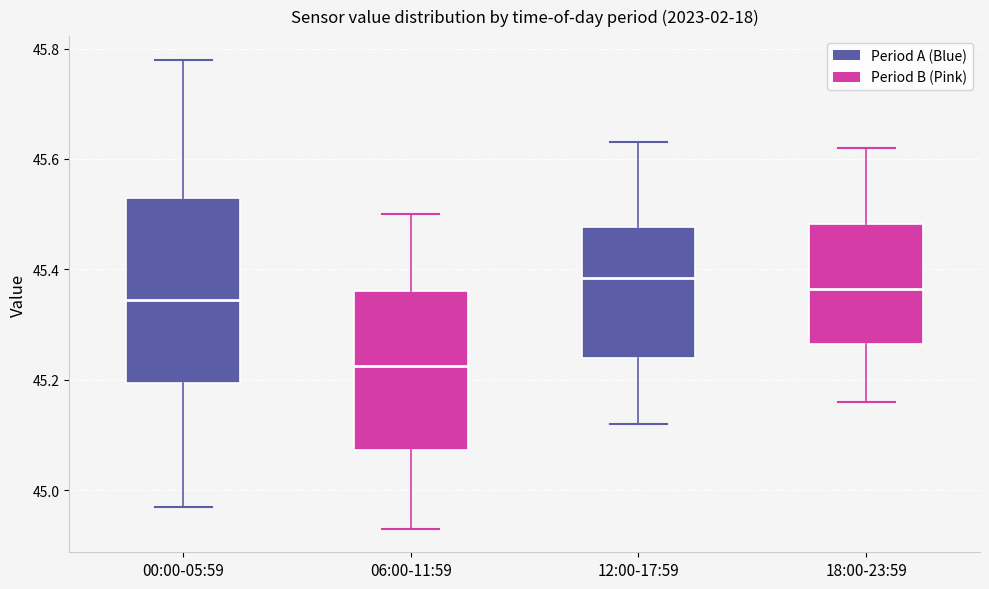

Which box's median line is the lowest?

06:00-11:59